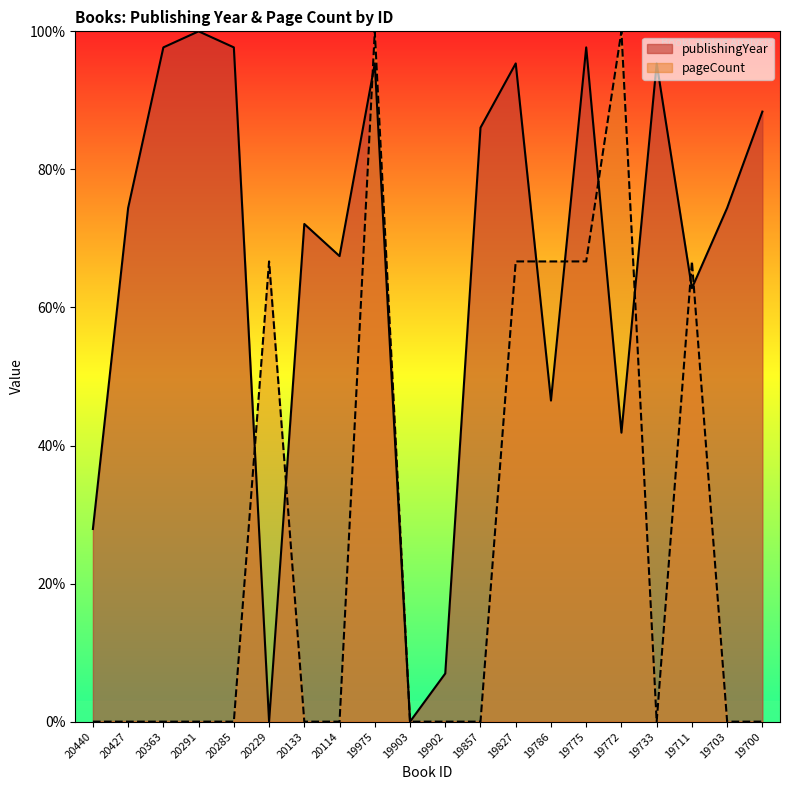

At which category is the sum across all series the highest?

19975